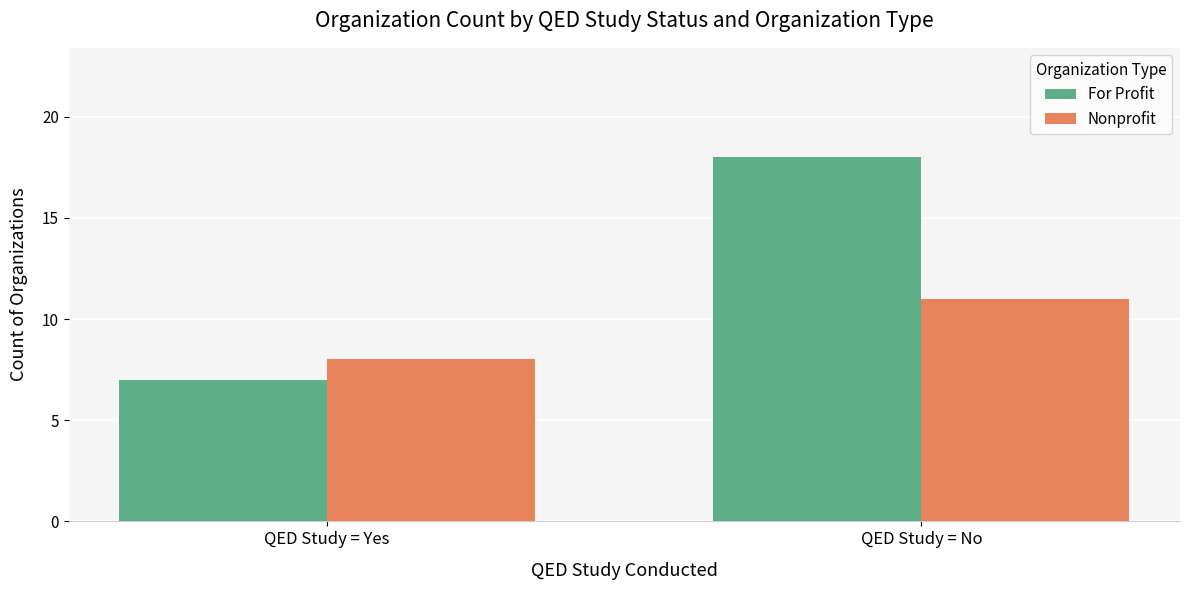

True or false: For Profit has a value of 3 at QED Study = Yes.

False